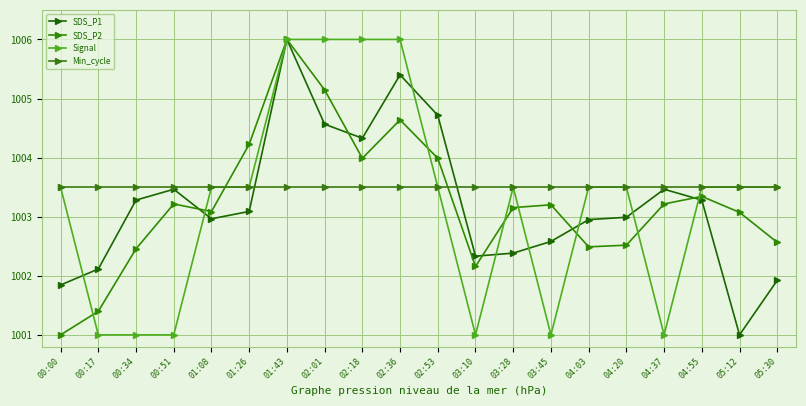

Count the Signal values in the range 1001 to 1003.

6